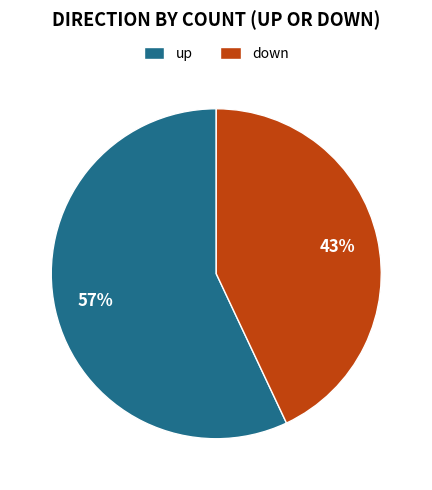

Does any single category account for the majority?

Yes